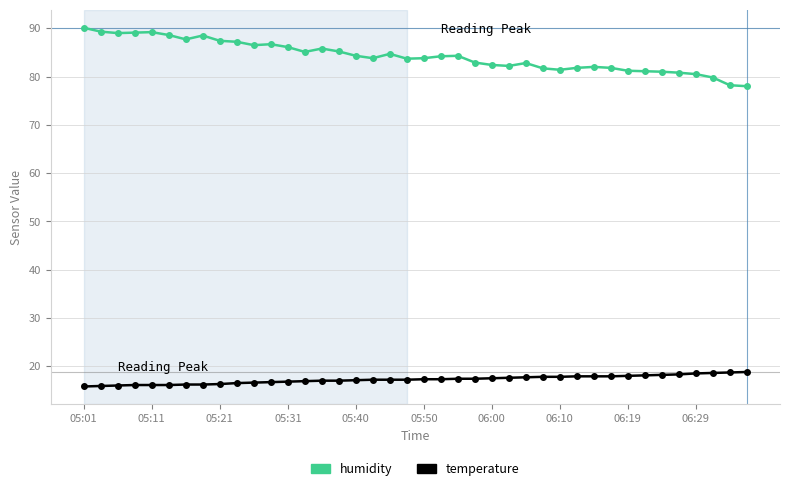

List the series in order of their overall mean, lowest first.

temperature, humidity